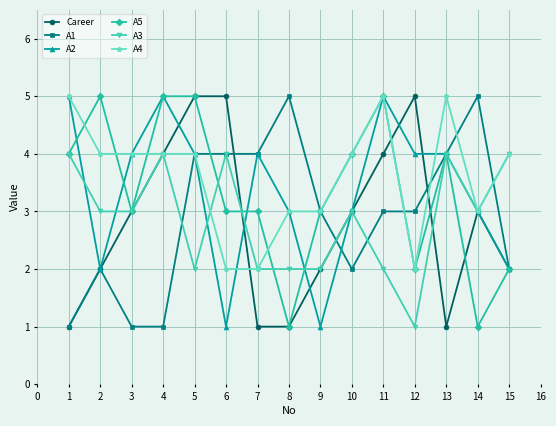

What is the spread (max minus min) of values at 12?

4